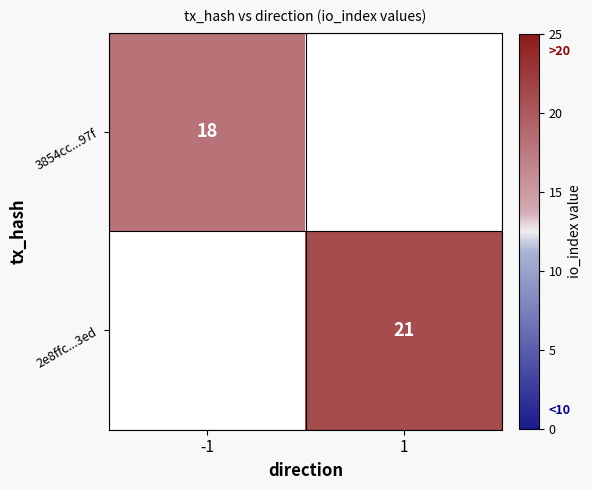

How many categories are shown in the chart?

2